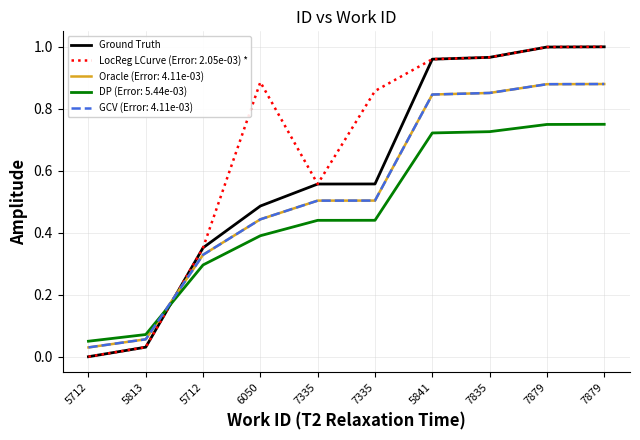

How many lines are shown in the chart?

5